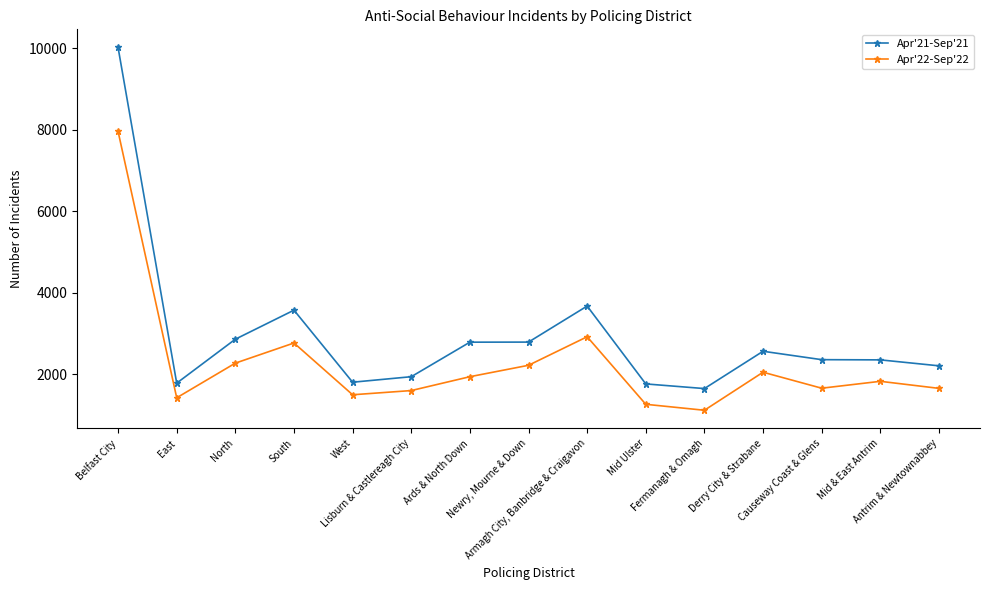

List the labels in order of Apr'21-Sep'21 value, largest first.

Belfast City, Armagh City, Banbridge & Craigavon, South, North, Newry, Mourne & Down, Ards & North Down, Derry City & Strabane, Causeway Coast & Glens, Mid & East Antrim, Antrim & Newtownabbey, Lisburn & Castlereagh City, West, East, Mid Ulster, Fermanagh & Omagh